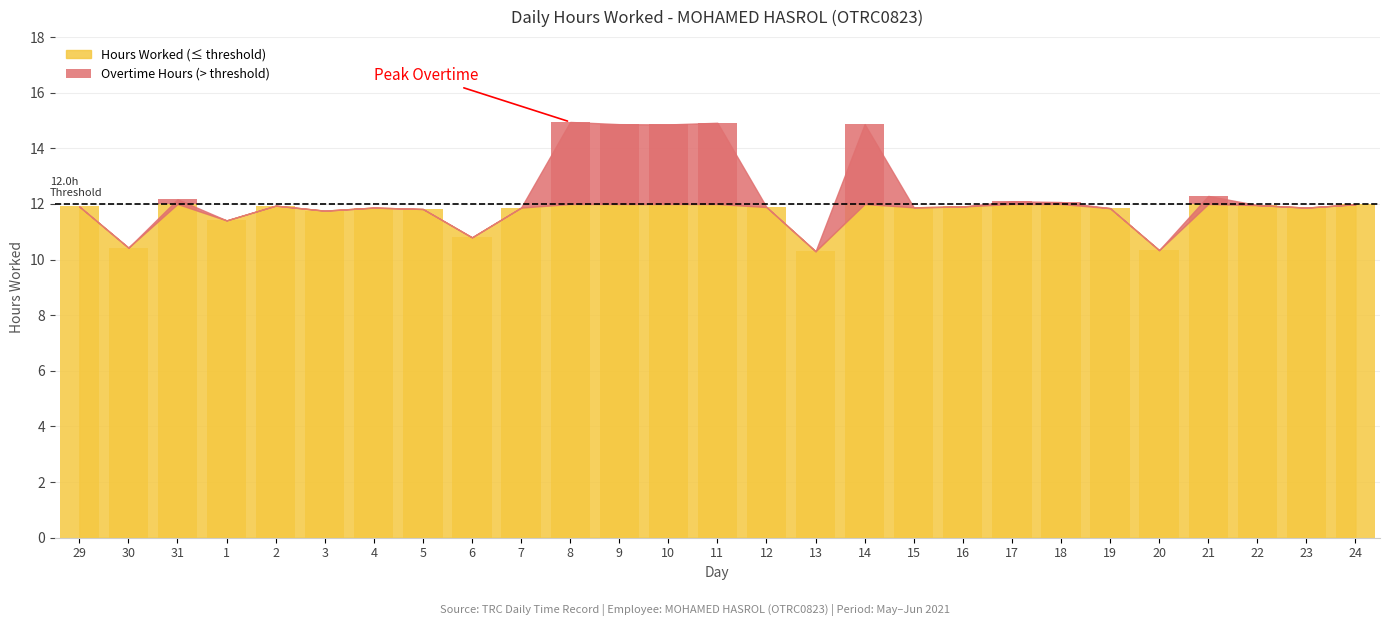

What is the change in value from 3 to 10?

+2.9